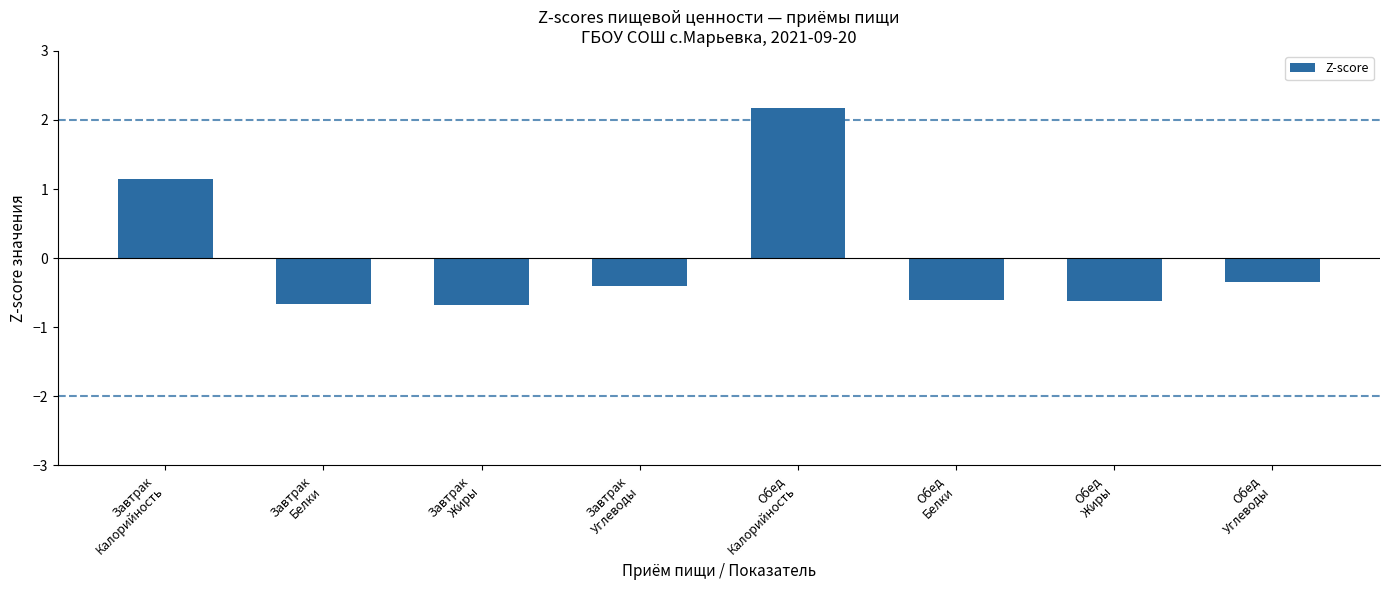

Is it true that the value at Завтрак
Жиры is -1.0?

False